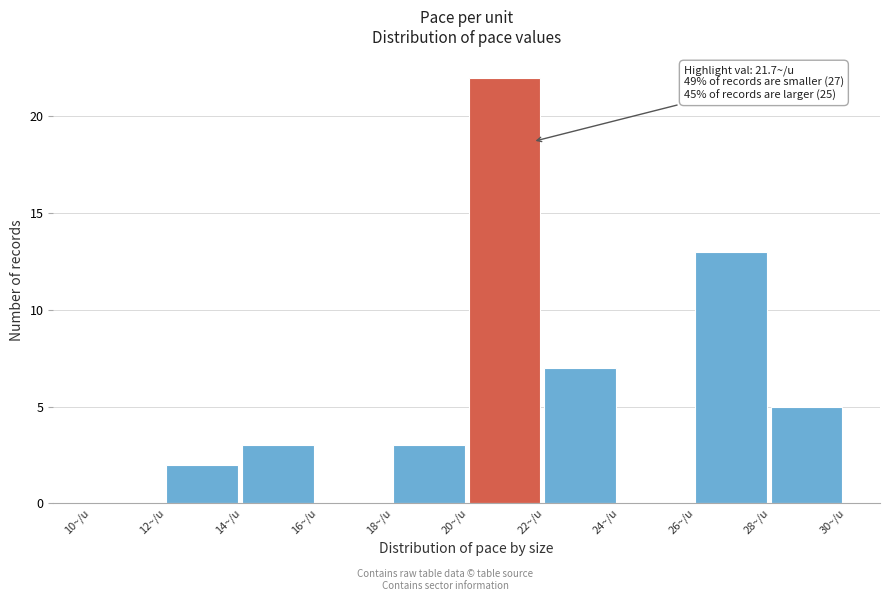

Which range on the x-axis has the tallest bar?

20 to 22